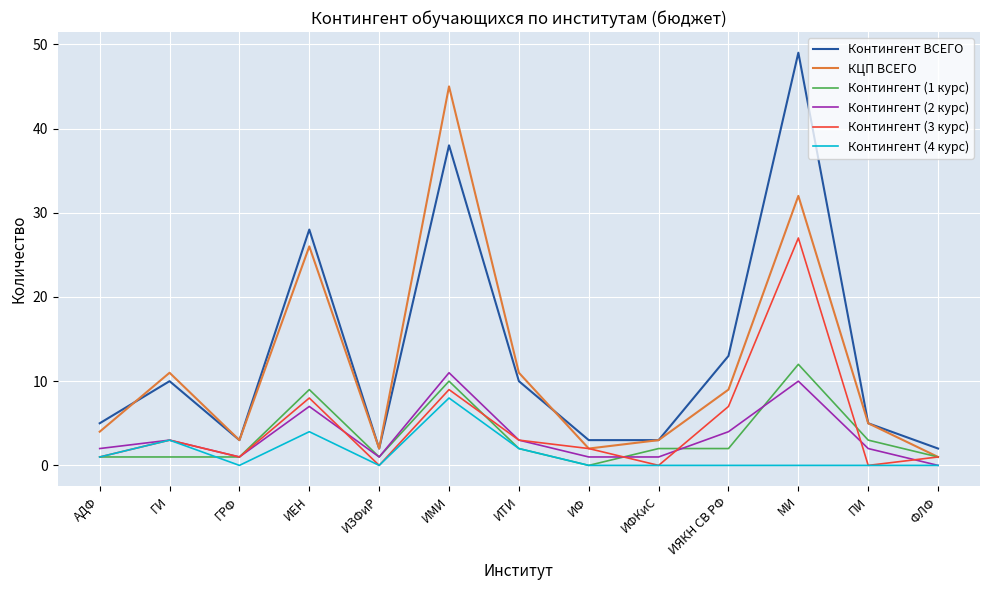

What is the sum of the КЦП ВСЕГО values at ИЗФиР and ИФКиС?

5